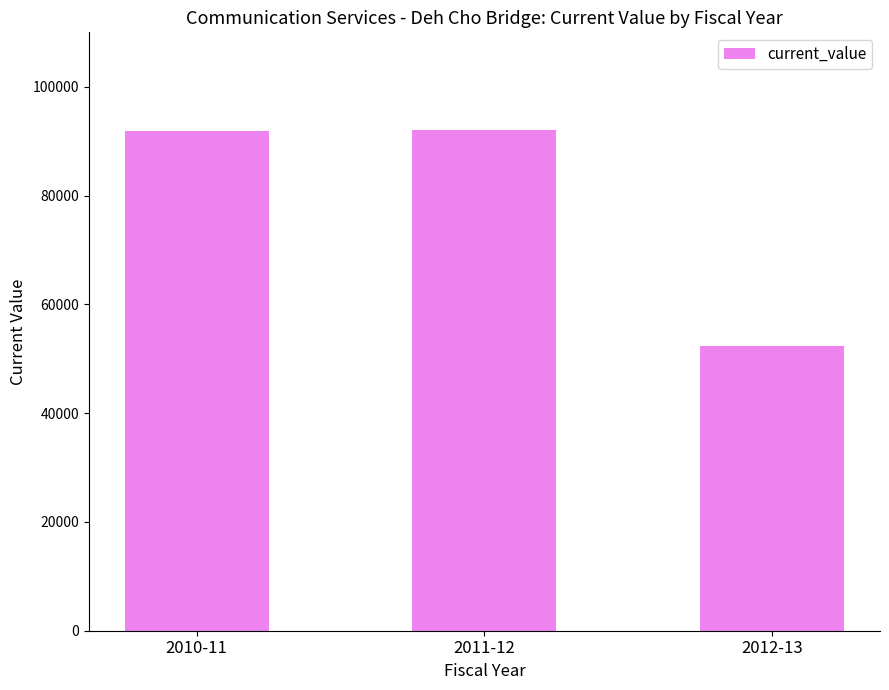

How many data points does each series have?

3